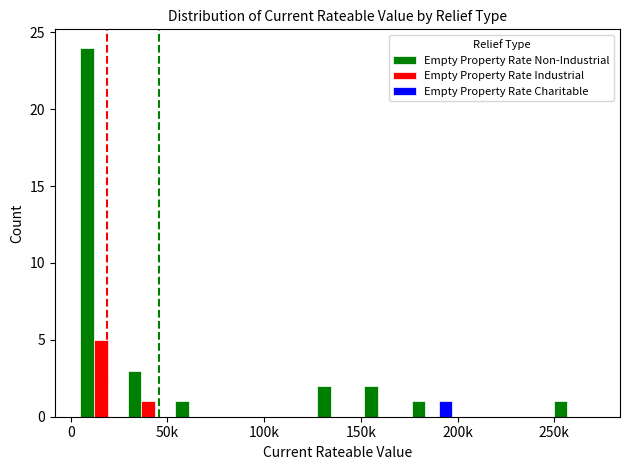

Which series has the largest total across all categories?

Empty Property Rate Non-Industrial